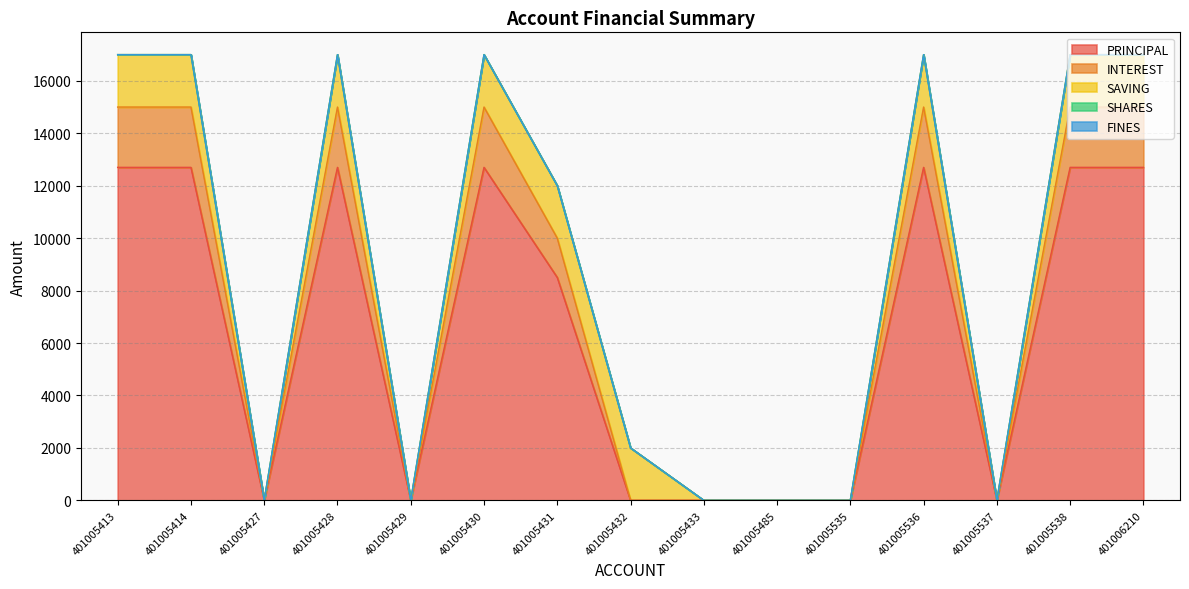

Does the chart display data point markers on the line(s)?

No